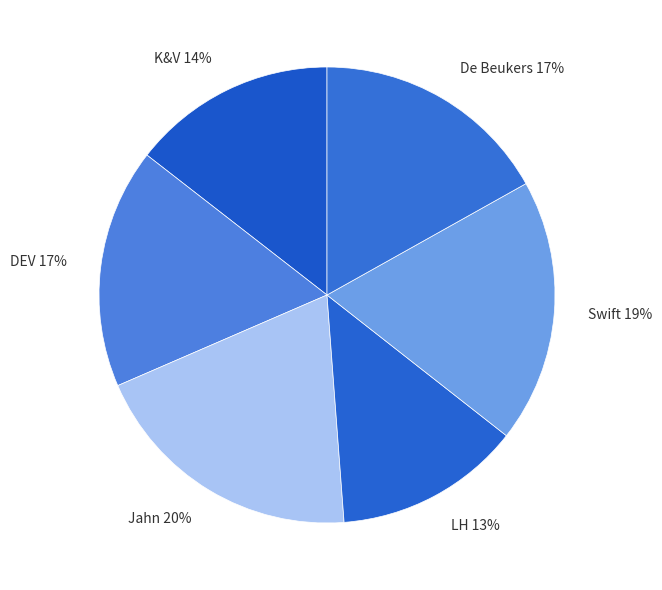

Do LH and Jahn together represent more than half of the pie?

No